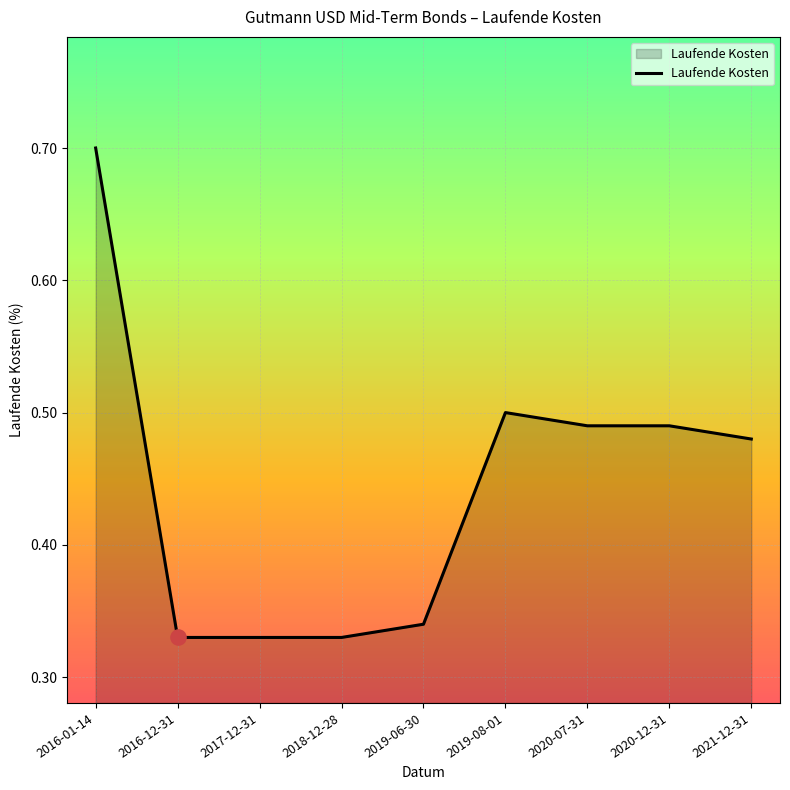

Between 2019-06-30 and 2016-01-14, which is larger?

2016-01-14